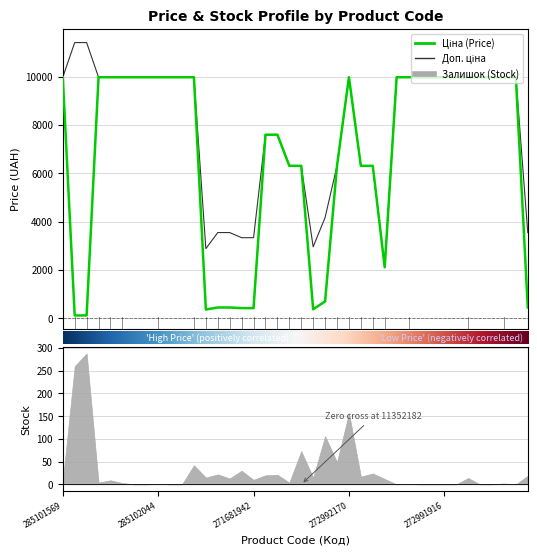

What is the value of the Ціна point at the 17th from the left?

416.6